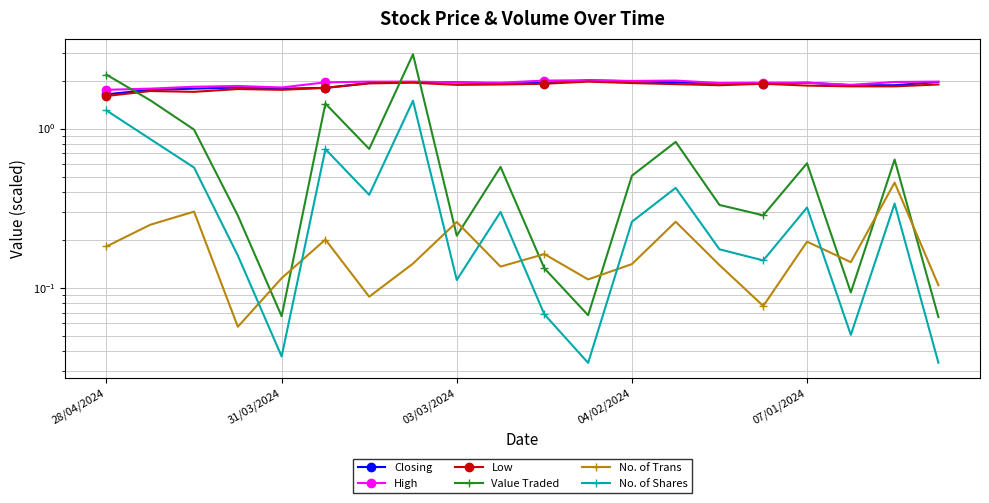

The value of High at 04/02/2024 is 0.4. True or false?

False